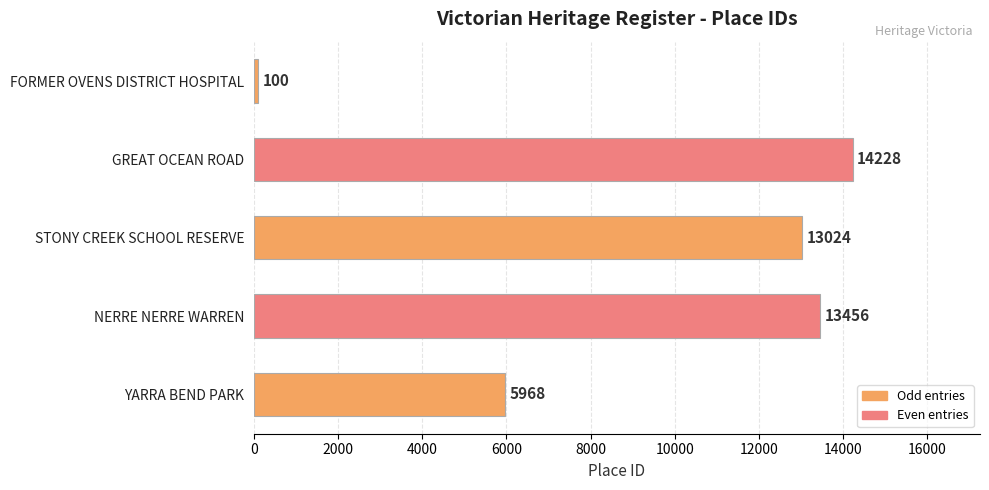

Reading top to bottom, list all the values displayed in this chart.

100	14228	13024	13456	5968